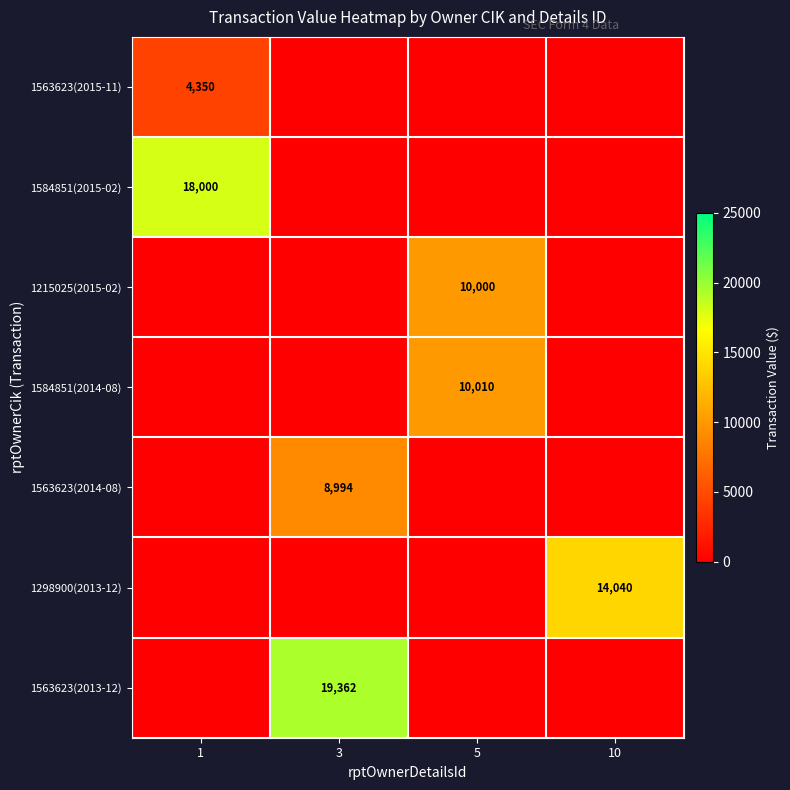

What is the difference between the highest and lowest values at 3?

19362